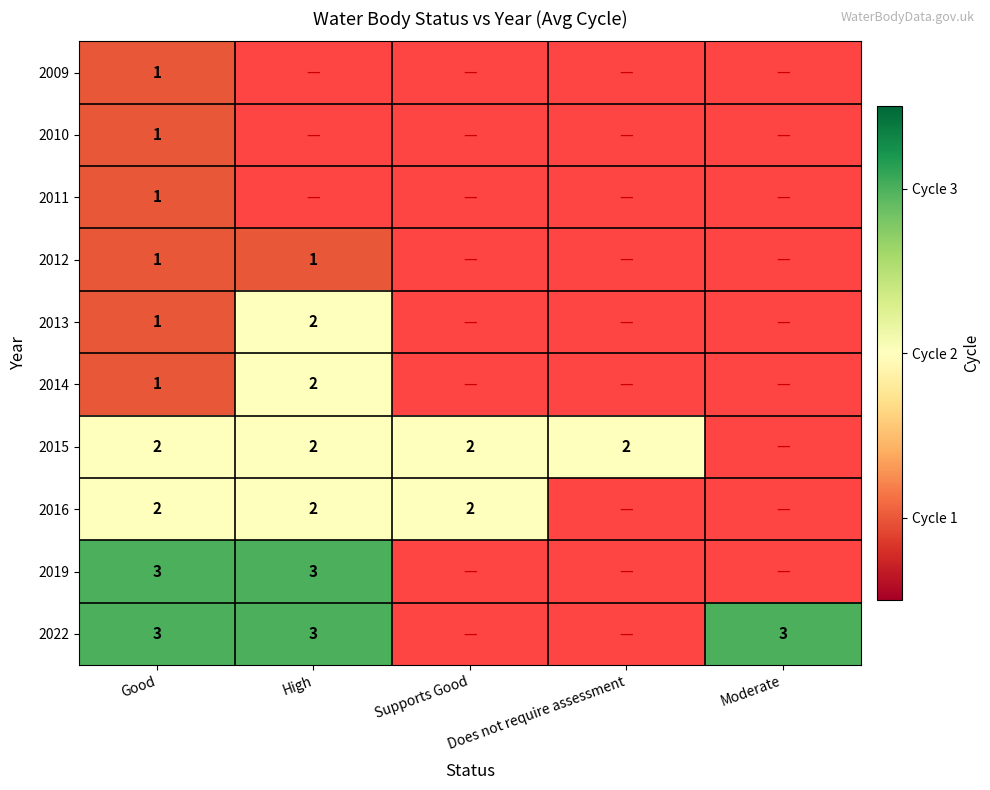

Is the value of 2009 at Good greater than the value of 2016 at High?

No